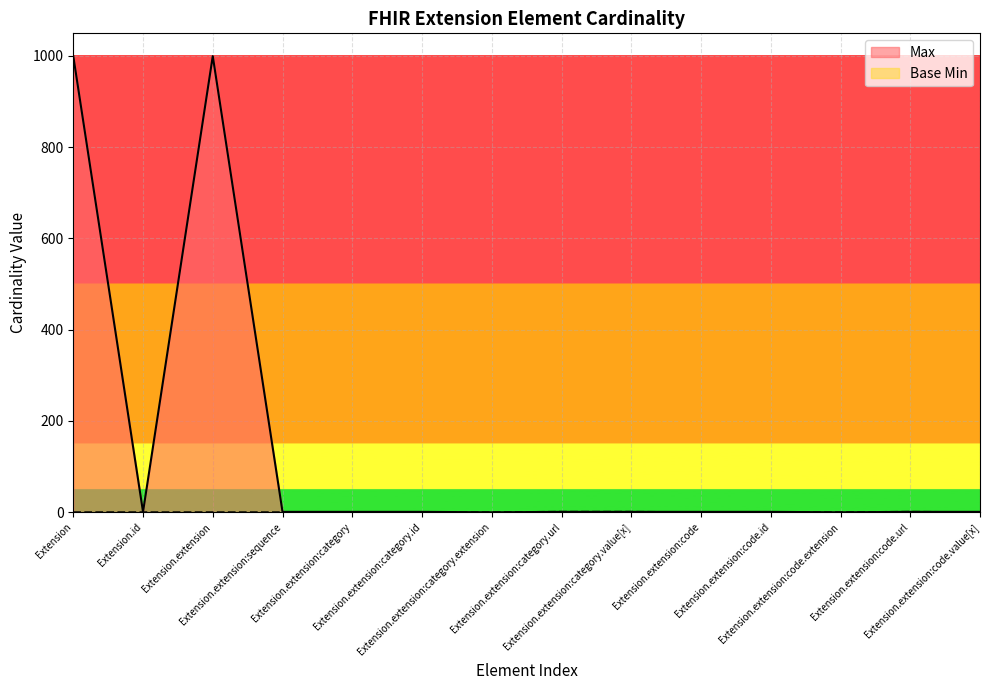

The Base Min series shows 0 at Extension.extension:category. True or false?

True